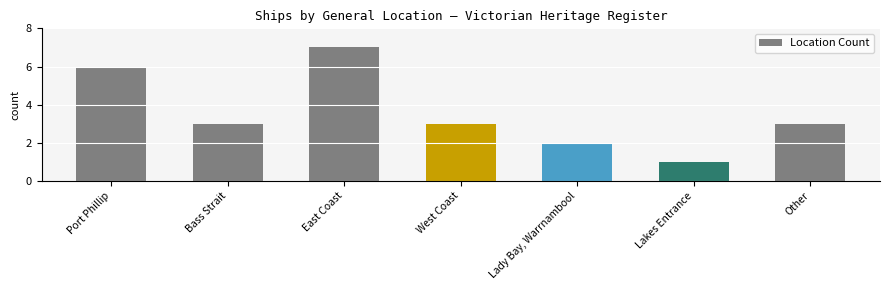

What is the label of the 2nd bar from the left?

Bass Strait